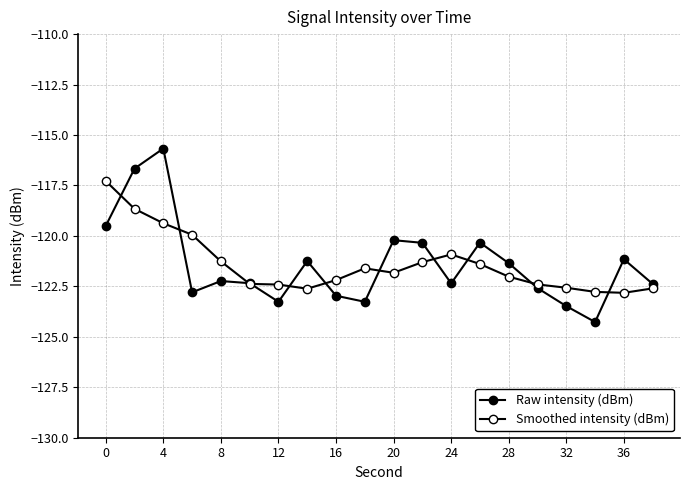

Does the chart display data point markers on the line(s)?

Yes